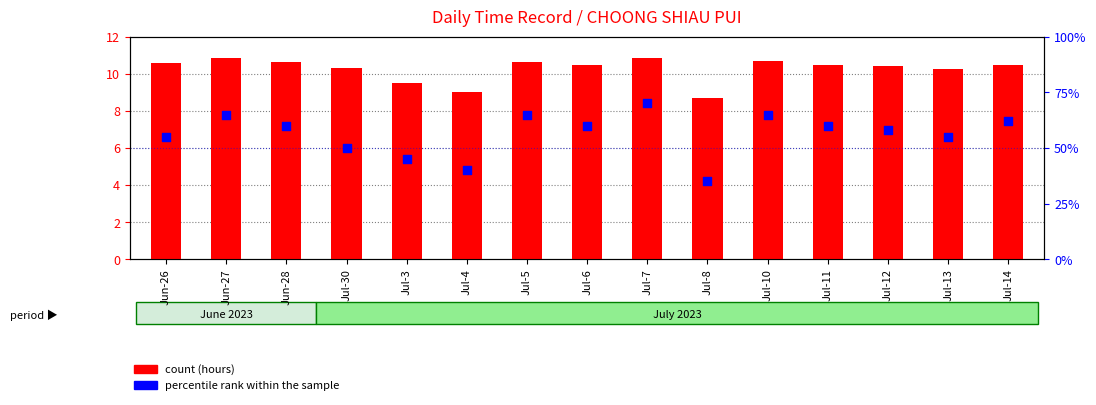

What are all the series names shown in the legend?

count (hours), percentile rank within the sample